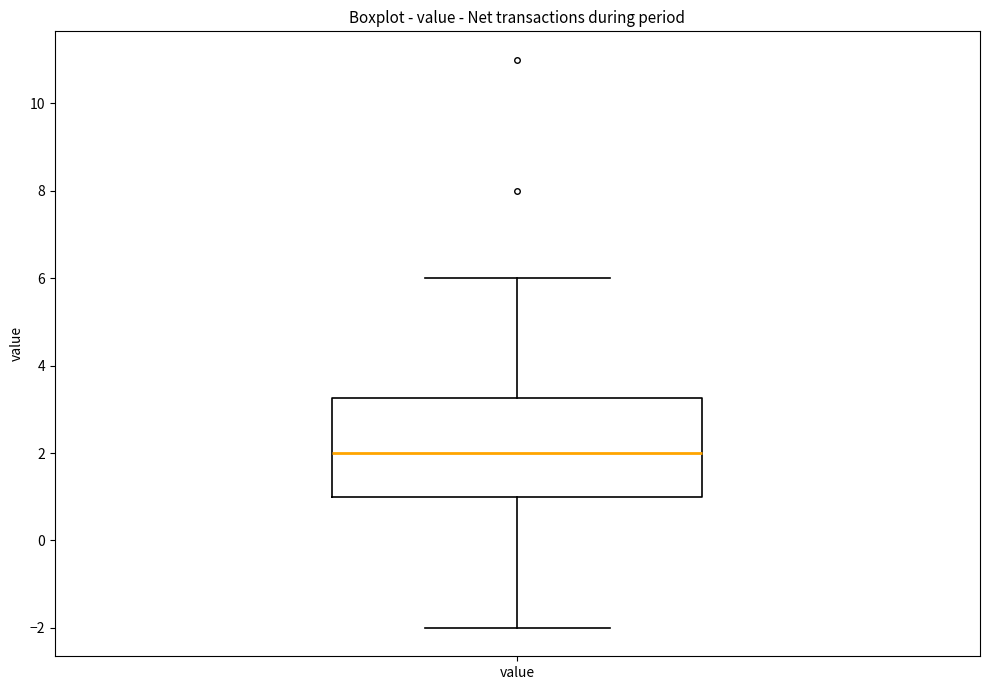

Read this box plot against the y-axis: the position of the median line, the range covered by the box, and the ends of both whiskers. The values are not printed on the chart, so give them approximately, as read against the axis.

median 2.0, box 1.0 to 3.2, whiskers -2.0 to 6.0